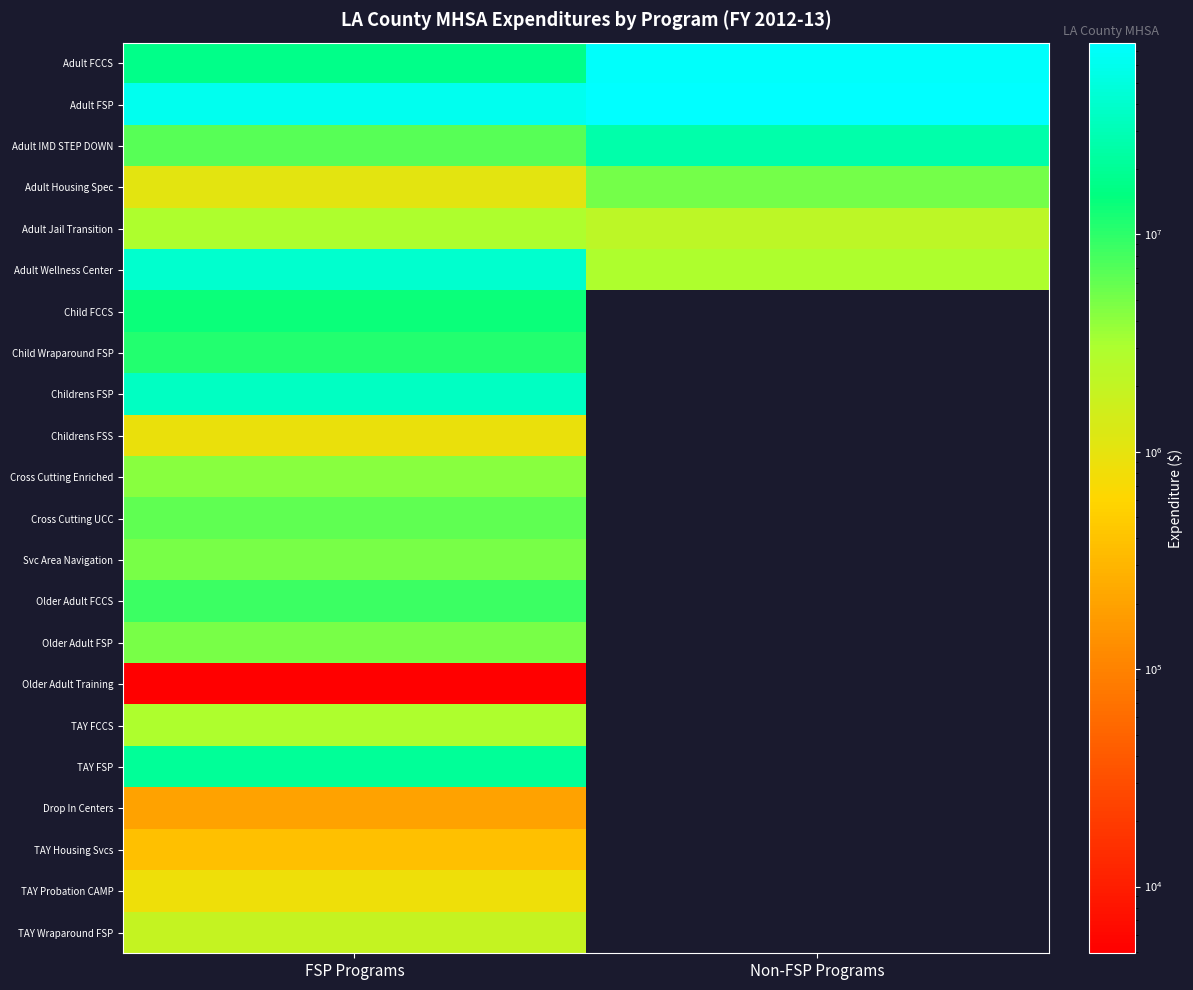

Which series has the largest range (max minus min)?

Adult FCCS